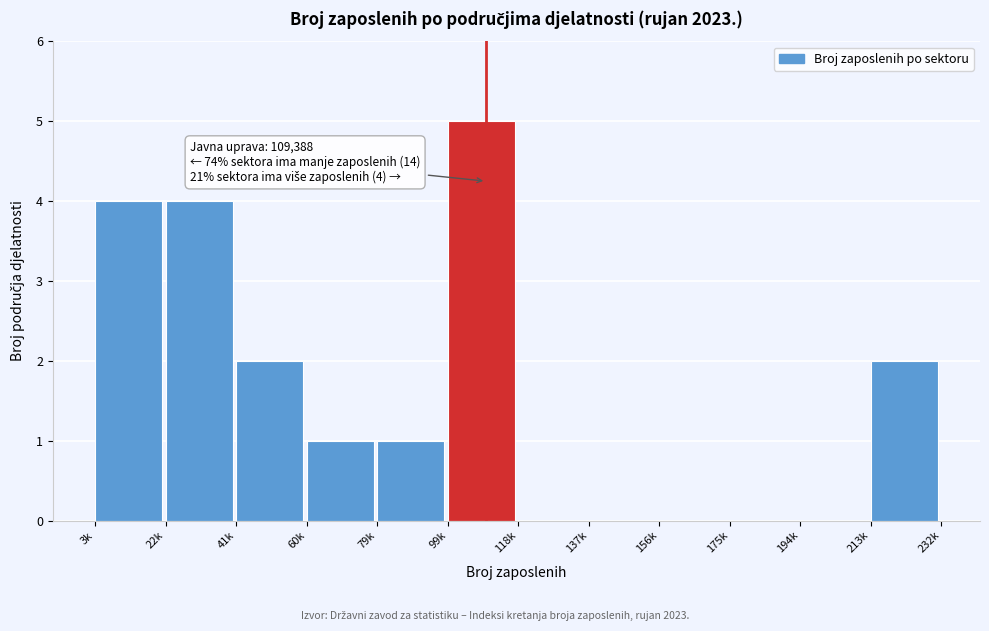

Reading left to right, what are all the values shown in this chart?

3k=4	22k=4	41k=2	60k=1	79k=1	99k=5	118k=0	137k=0	156k=0	175k=0	194k=0	213k=2